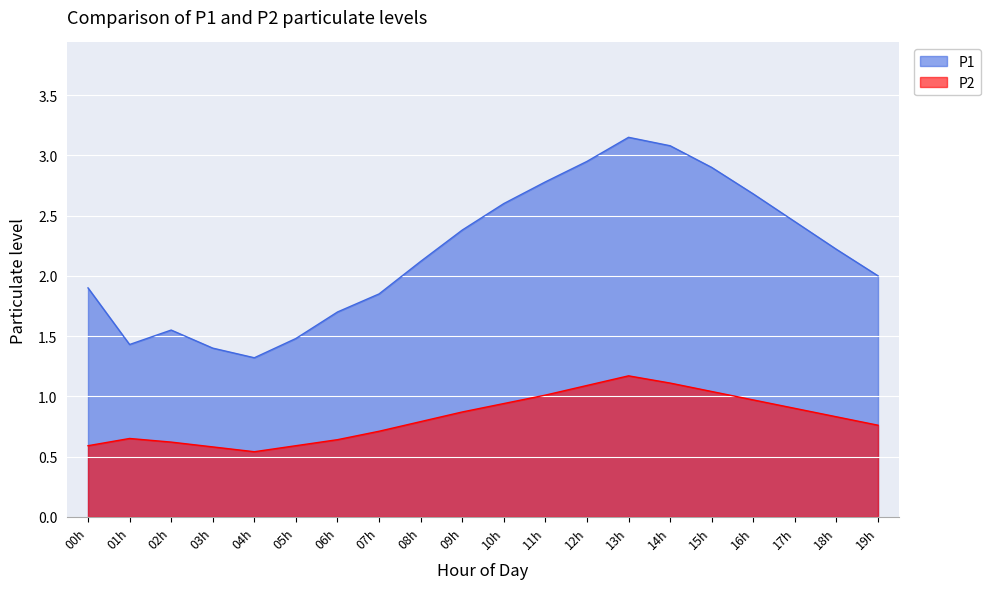

What is the difference between the P2 values at 19h and 15h?

0.3